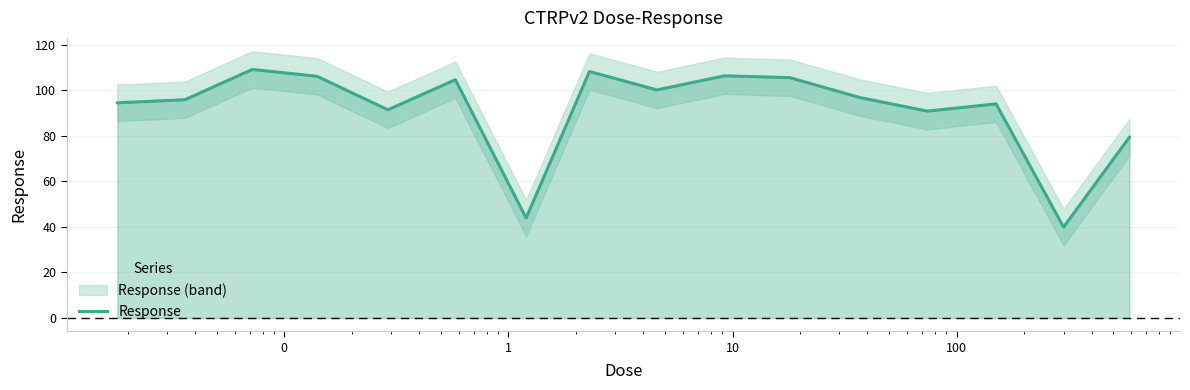

What is the lowest value of the Response series?

39.9